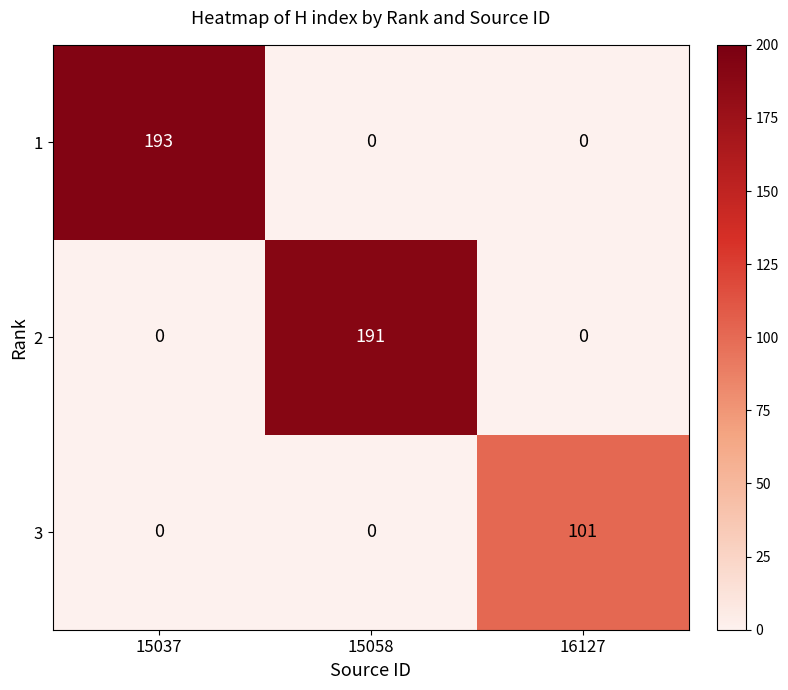

List the series in order of their peak value, lowest first.

3, 2, 1